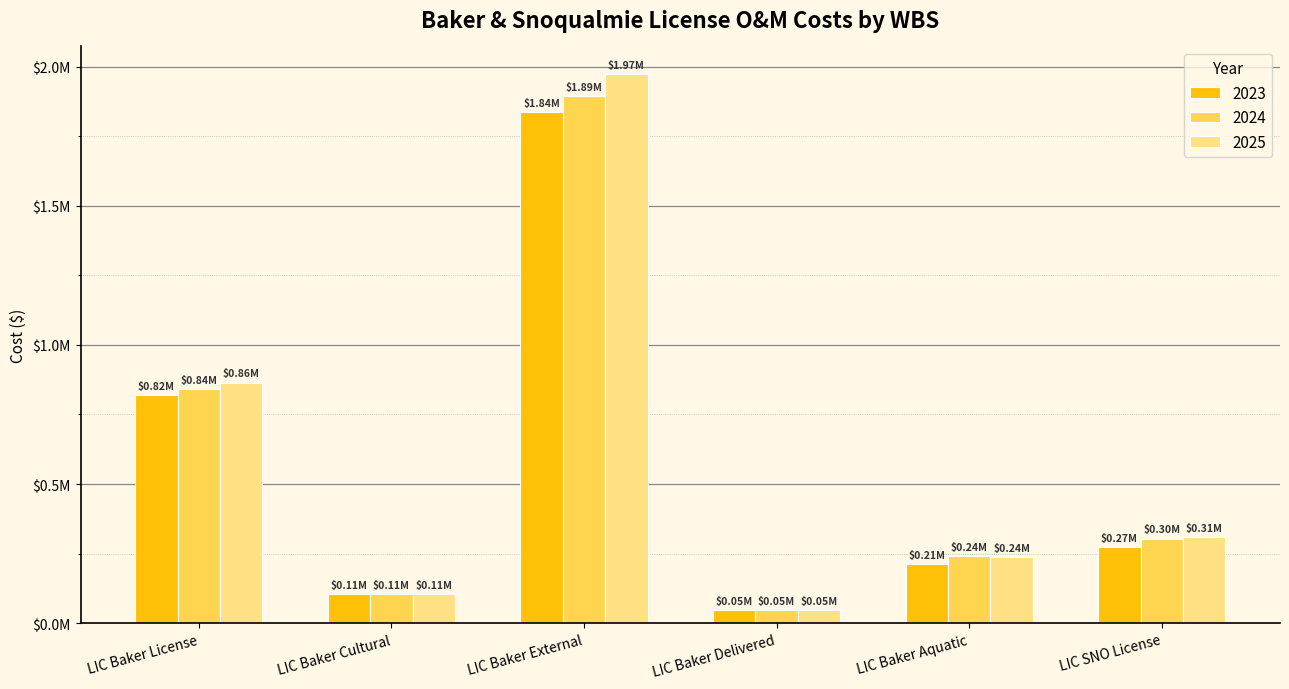

Does the chart contain stacked bars?

No